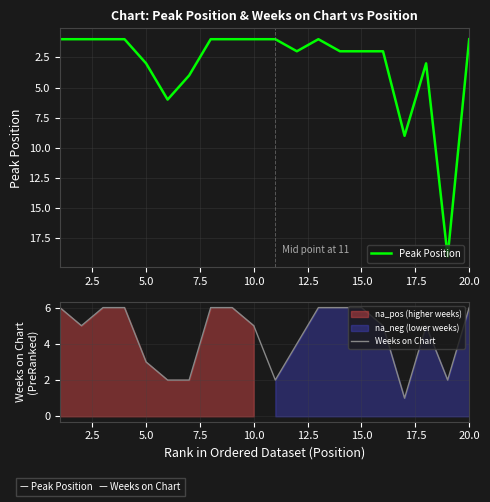

What is the minimum value for Peak Position?

1